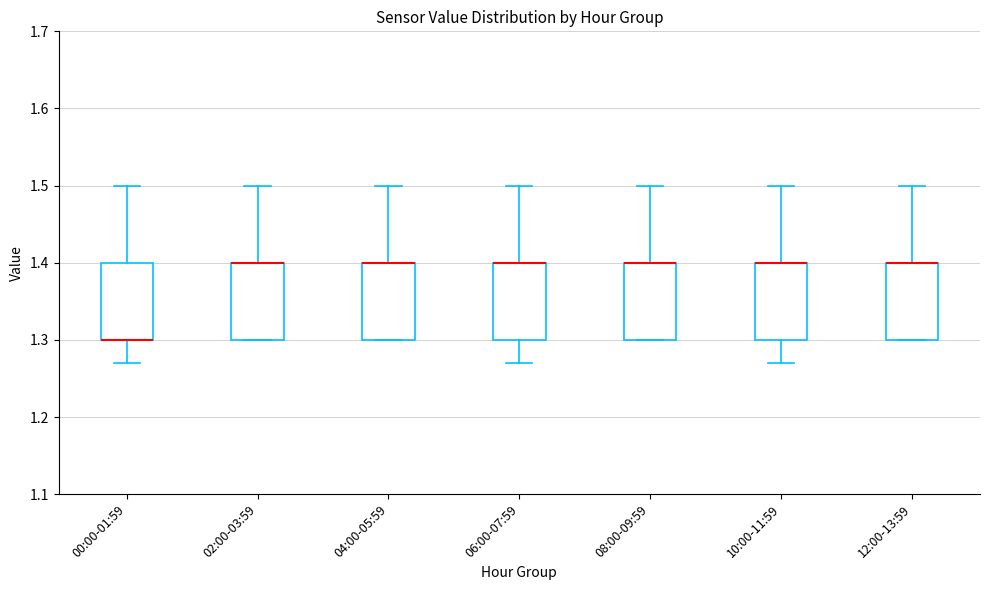

Where does the lower whisker of the box for 06:00-07:59 end on the y-axis? The values are not printed on the chart, so give them approximately, as read against the axis.

1.27